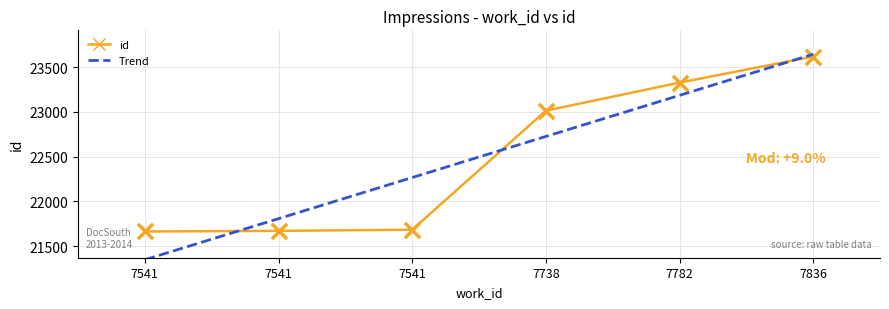

What is the change in value from 7541 to 7782?

+1643